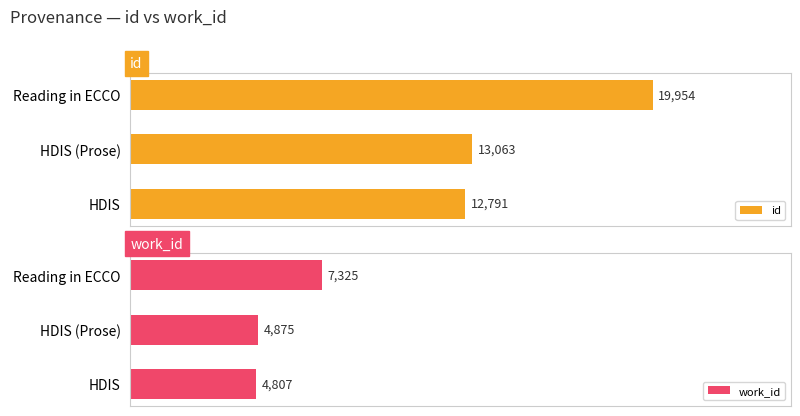

What is the value of the id bar at the 2nd from the left?

13063.0